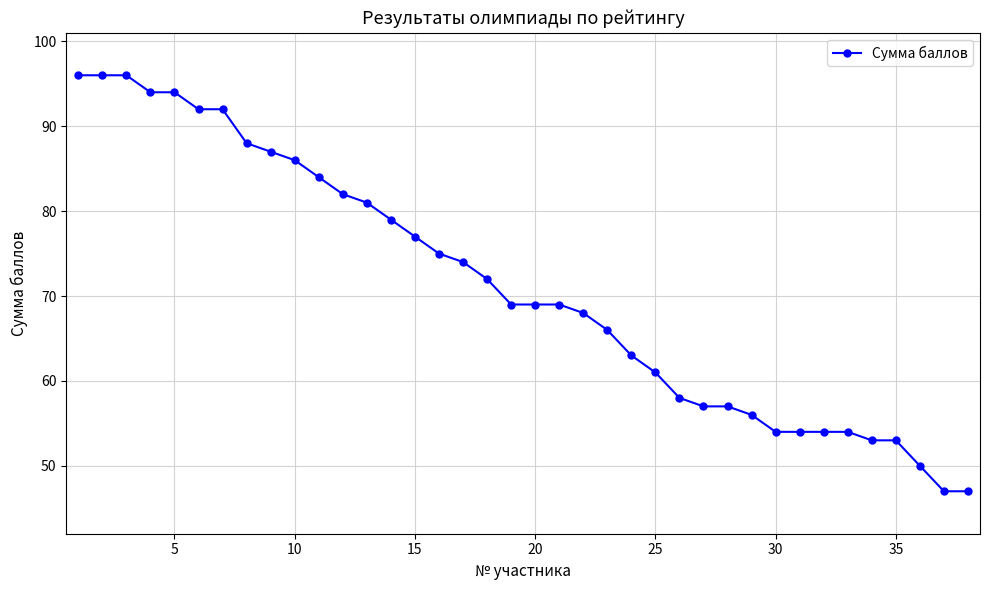

What is the maximum value shown in the chart?

96